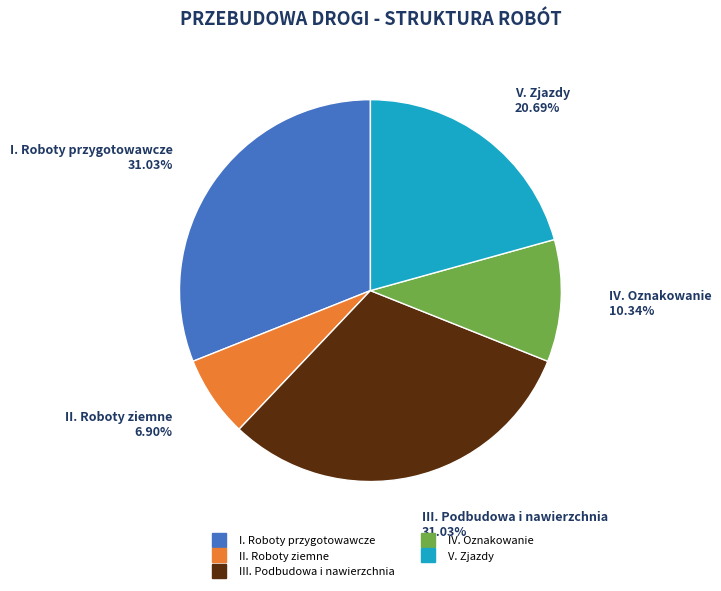

Does IV. Oznakowanie account for over 50% of the chart?

No